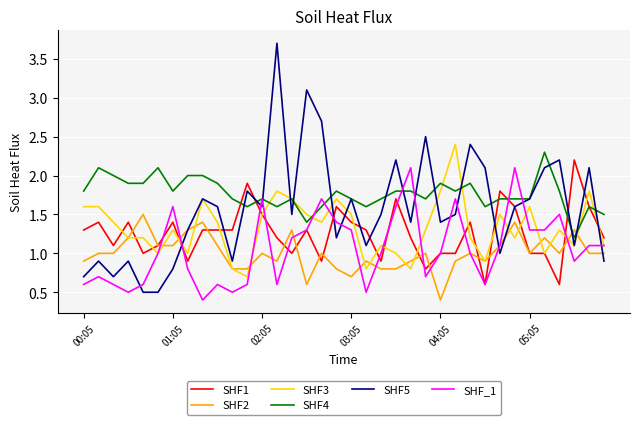

Which series has the widest spread of values?

SHF5